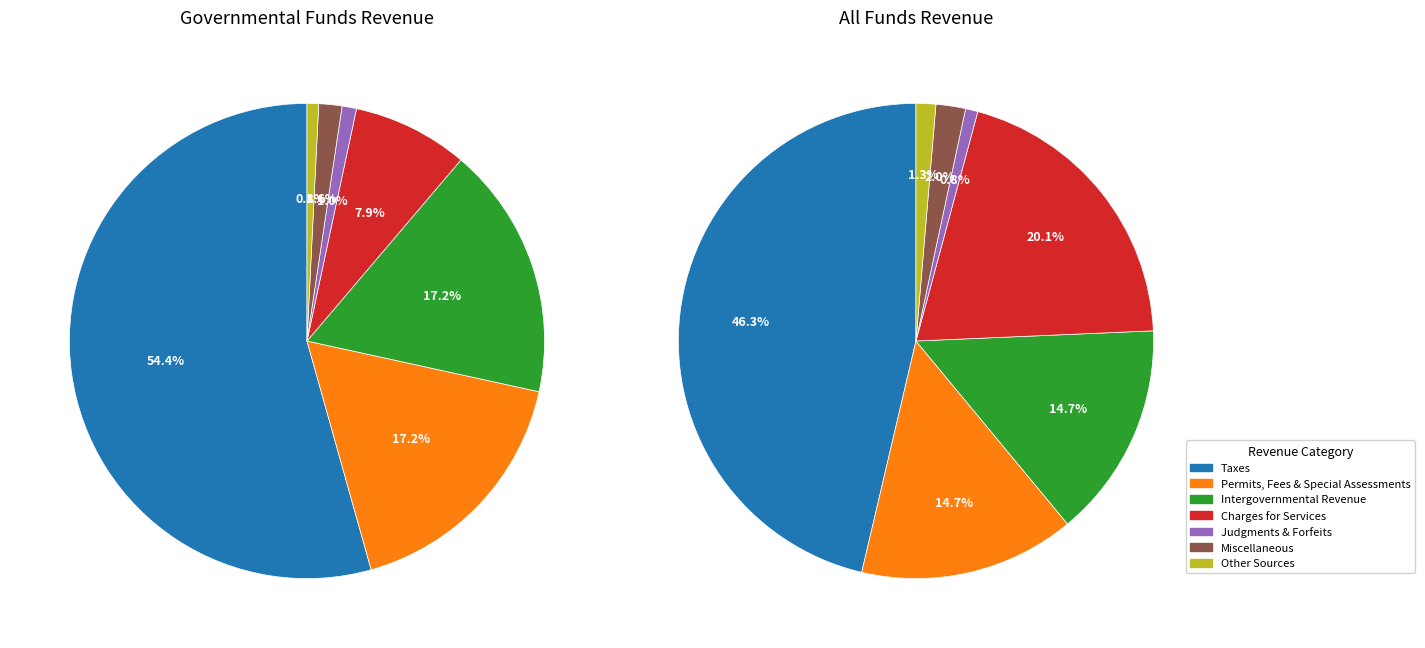

What percentage is the Miscellaneous Revenues slice, to the nearest percent?

2%